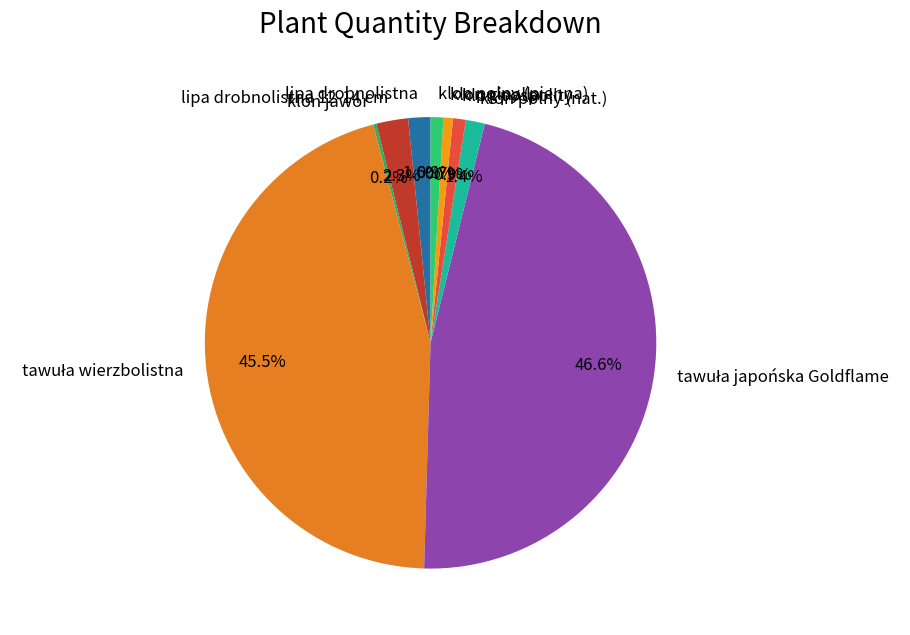

Does klon ginalla account for over 50% of the chart?

No